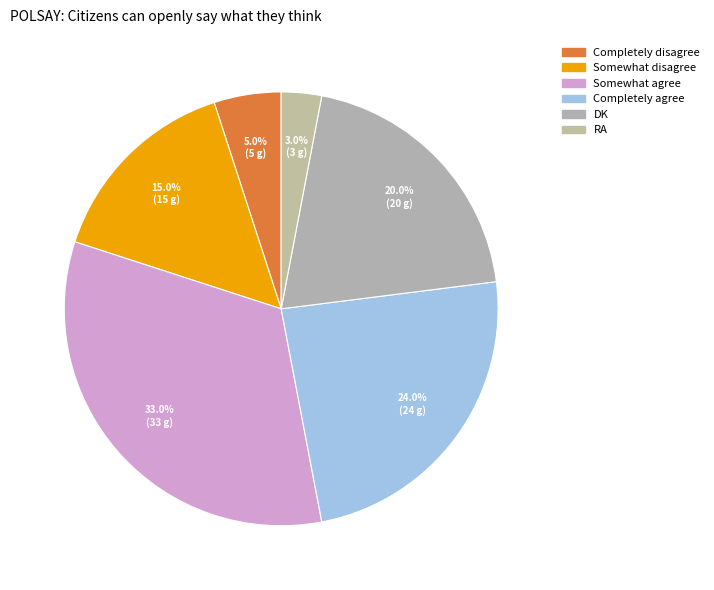

Is Somewhat disagree the majority of the pie?

No